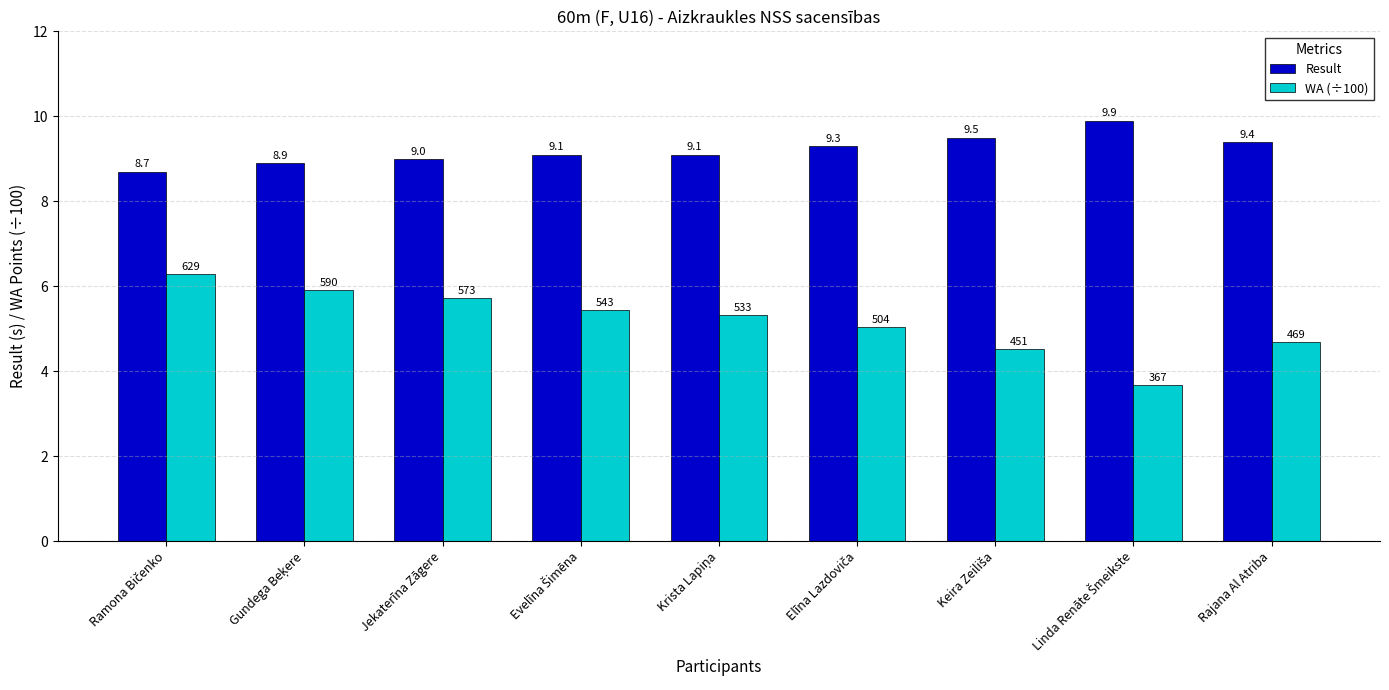

Which series has the largest range (max minus min)?

WA (÷100)